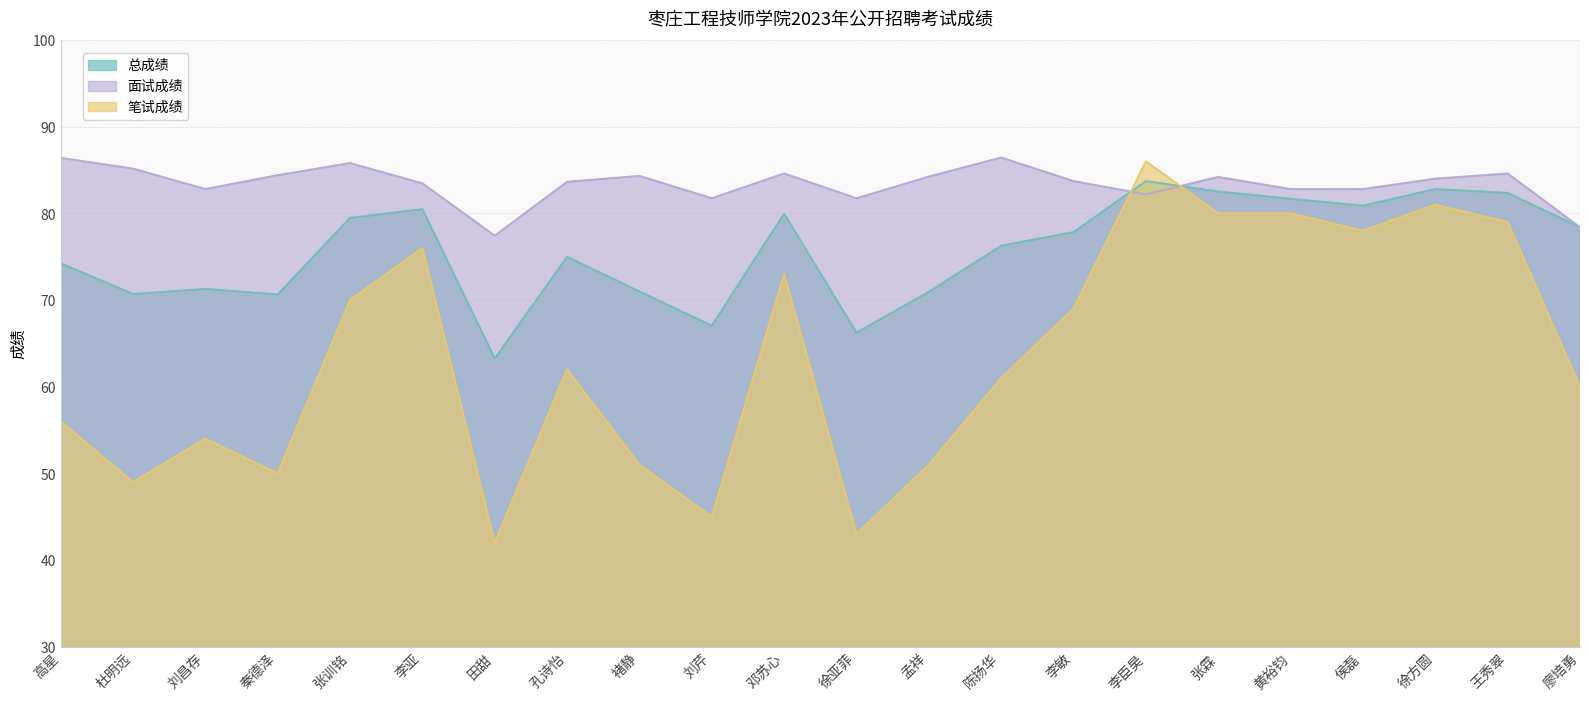

Between 高星 and 秦德泽, which is larger?

高星